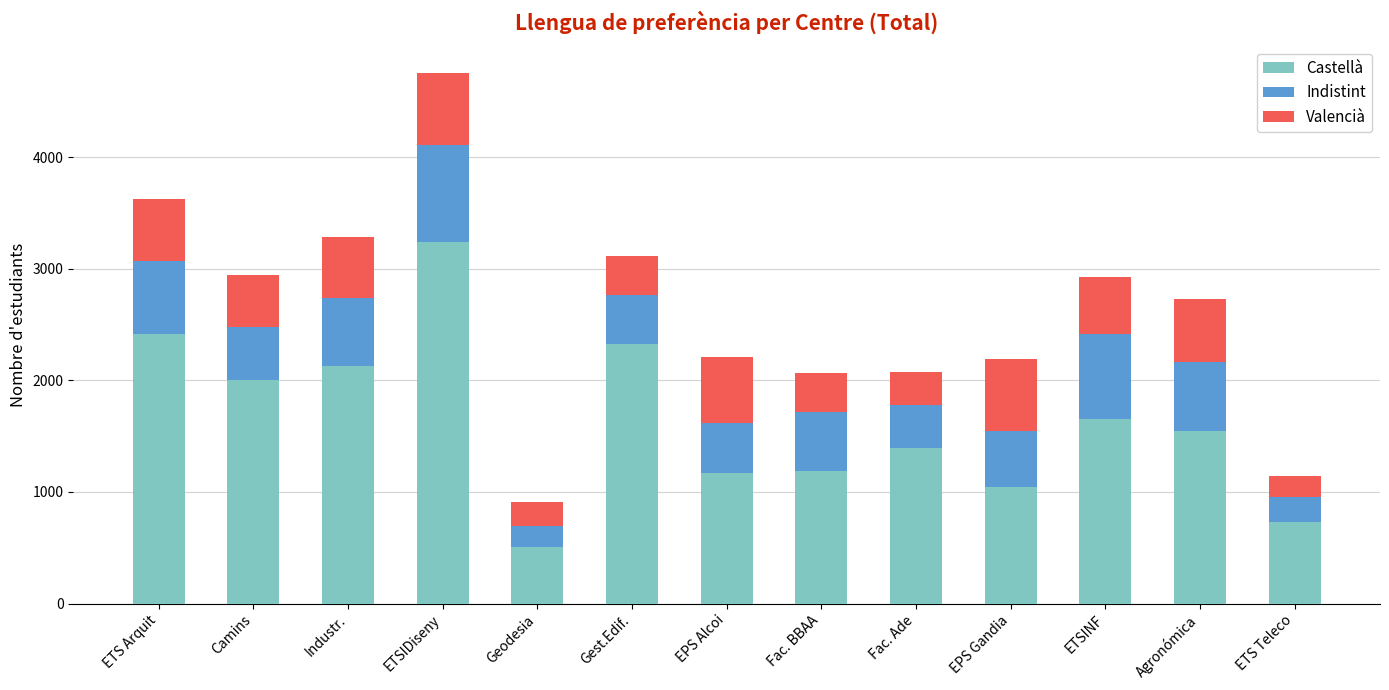

What is the total value across all series at Fac. BBAA?

2066